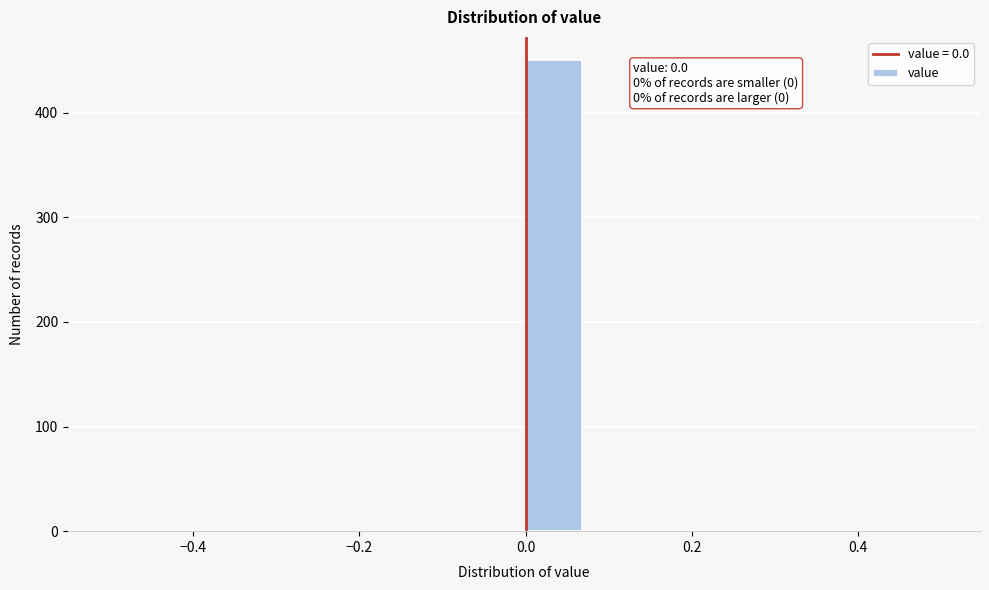

Read against the x-axis, roughly where is the centre of the tallest bar?

0.04